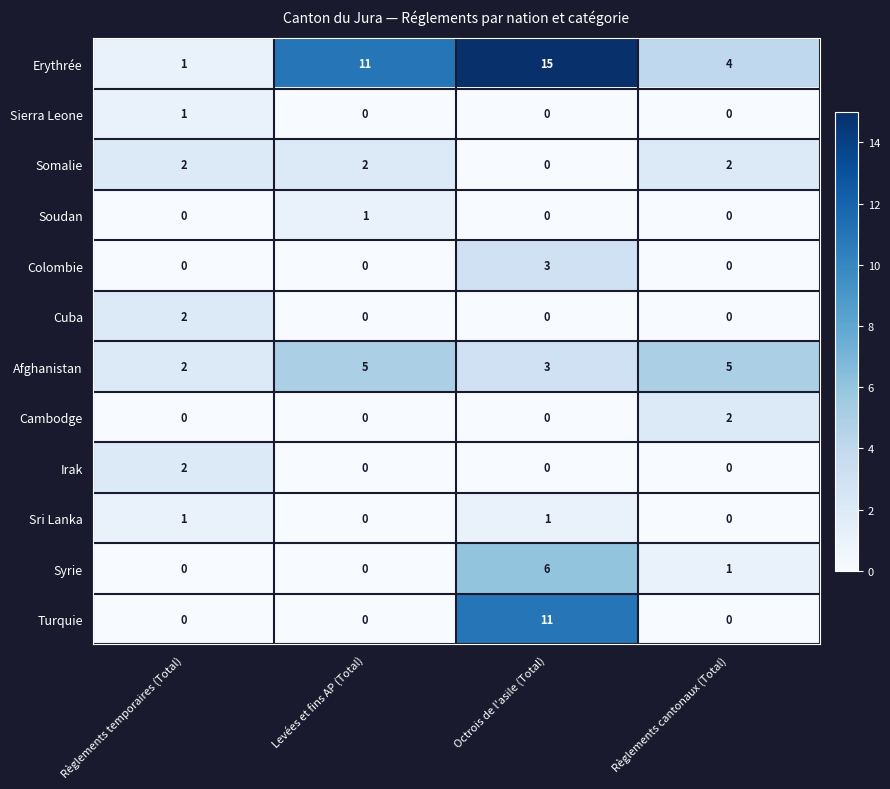

How many data points does each series have?

4